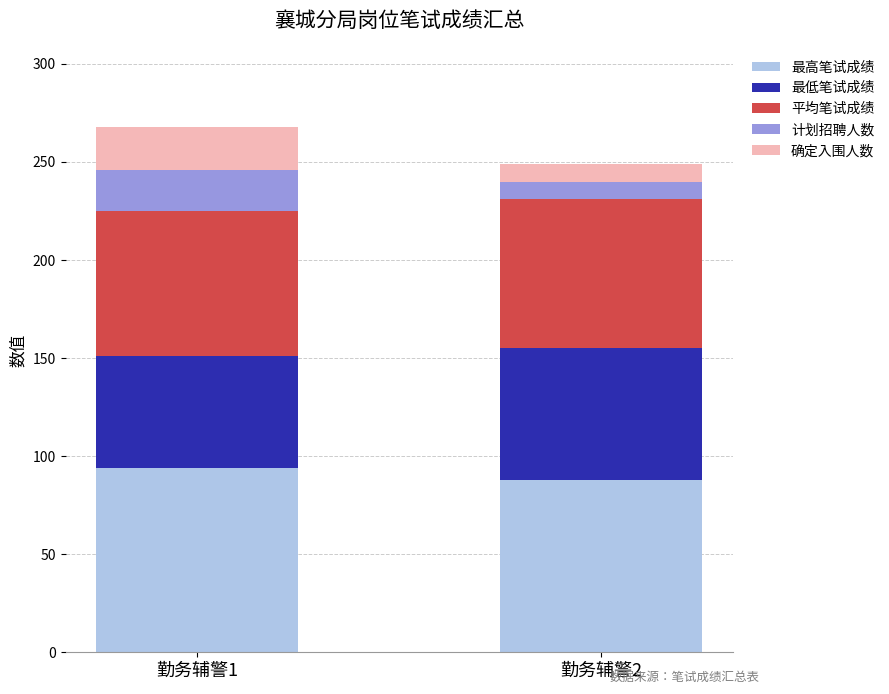

What is the total value across all series at 勤务辅警2?

249